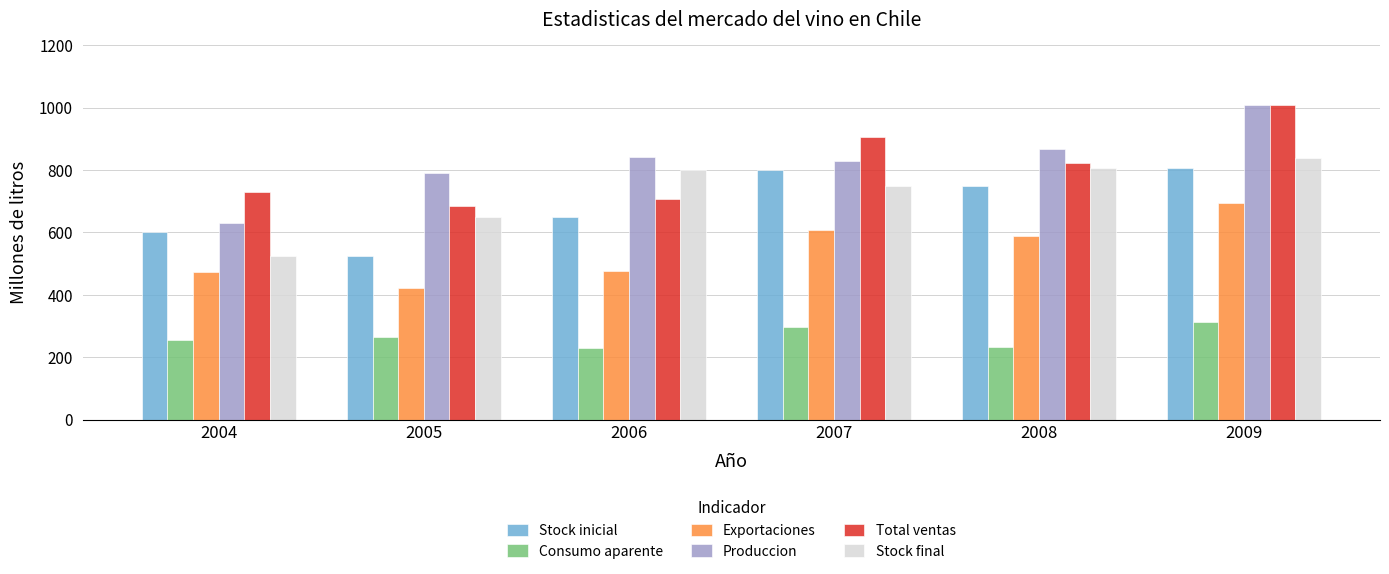

At which category is the sum across all series the highest?

2009